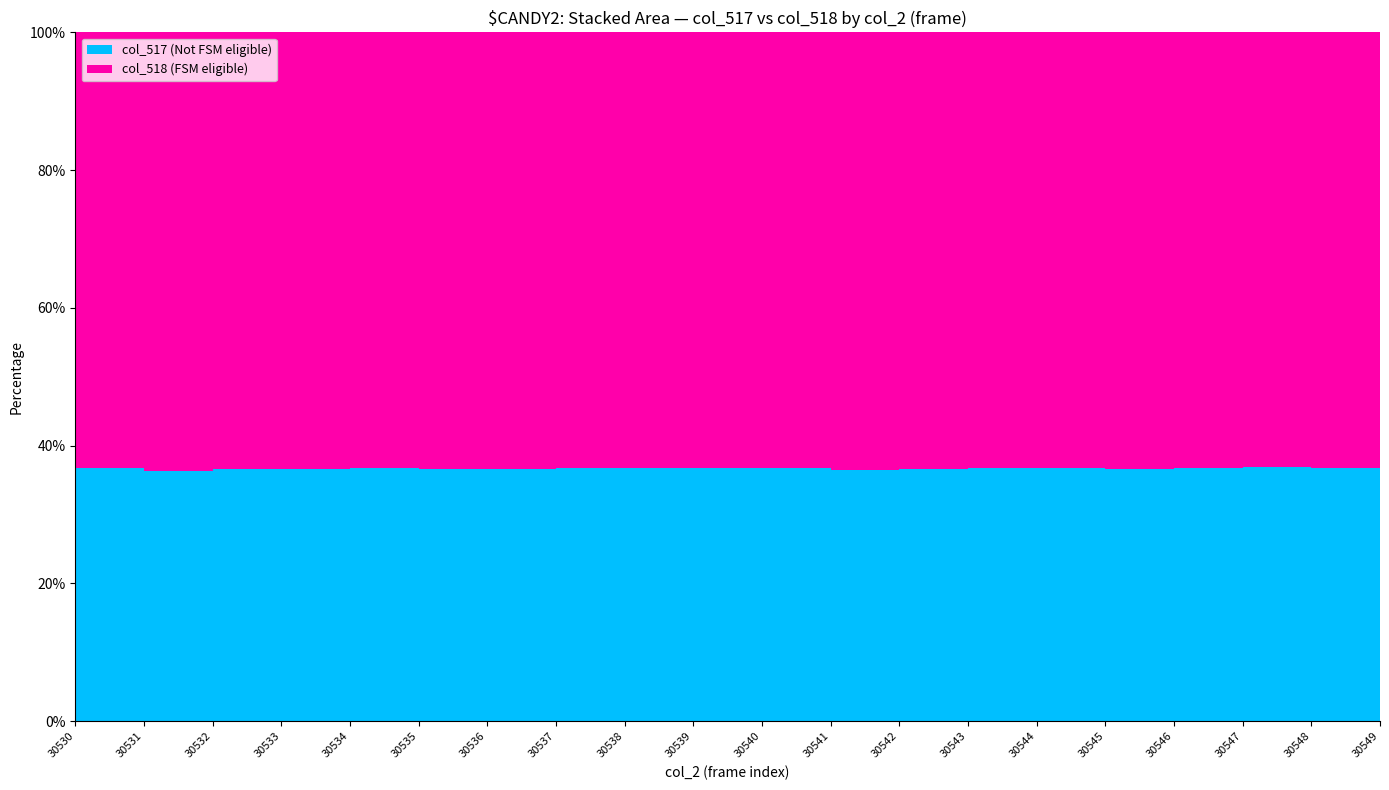

Reading left to right, what are all the values shown in this chart?

col_517: 22791	22530	22789	22711	22787	22703	22715	22764	22845	22806	22791	22609	22699	22818	22868	22751	22758	22932	22873	22820
col_518: 39237	39399	39328	39258	39225	39231	39228	39235	39226	39221	39200	39282	39286	39256	39226	39346	39231	39198	39274	39255